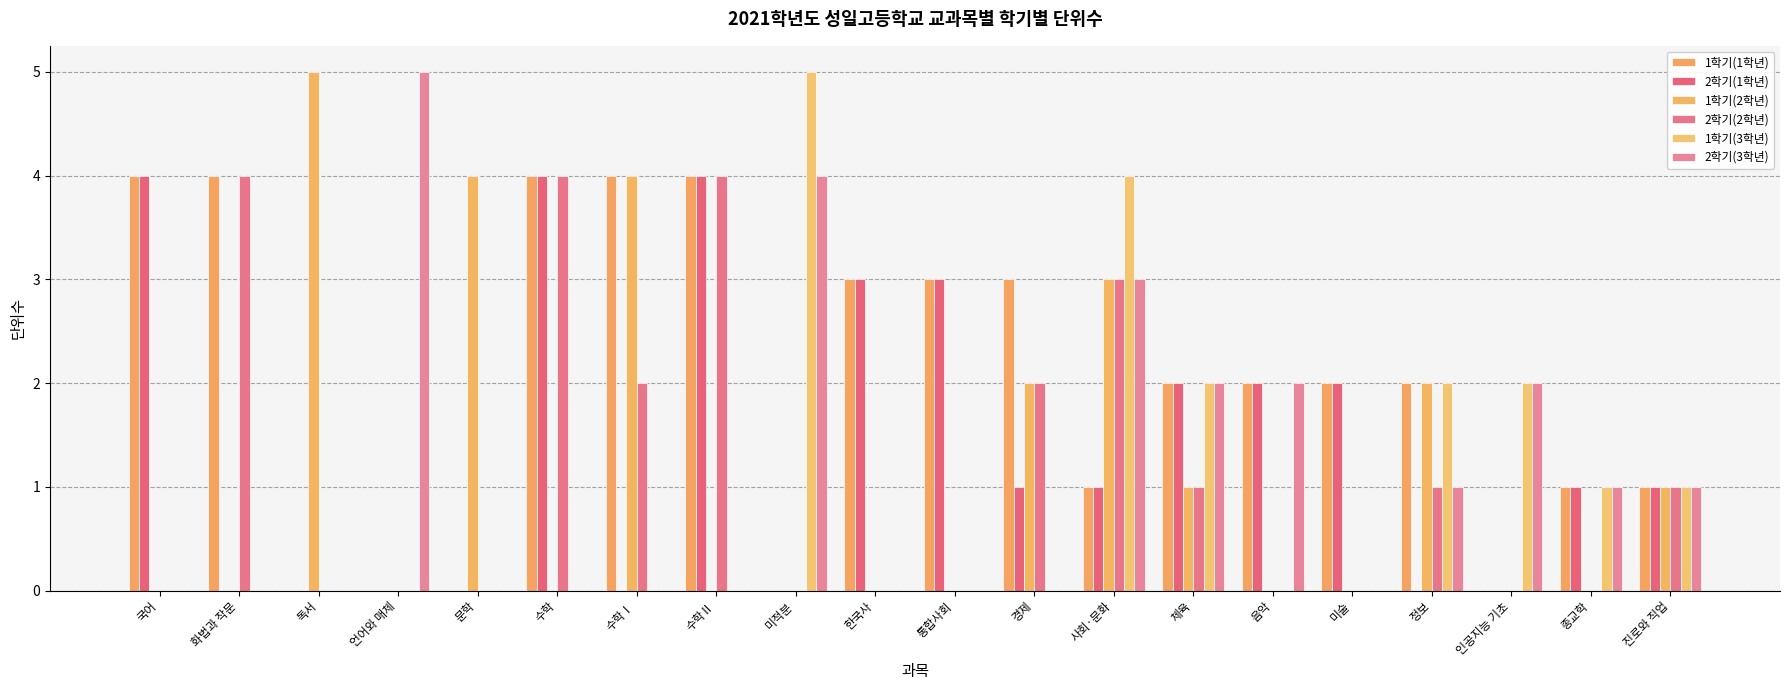

Reading left to right, transcribe all the data shown in this chart.

1학기(1학년): 국어=4	화법과 작문=4	독서=0	언어와 매체=0	문학=0	수학=4	수학Ⅰ=4	수학Ⅱ=4	미적분=0	한국사=3	통합사회=3	경제=3	사회·문화=1	체육=2	음악=2	미술=2	정보=2	인공지능 기초=0	종교학=1	진로와 직업=1
2학기(1학년): 국어=4	화법과 작문=0	독서=0	언어와 매체=0	문학=0	수학=4	수학Ⅰ=0	수학Ⅱ=4	미적분=0	한국사=3	통합사회=3	경제=1	사회·문화=1	체육=2	음악=2	미술=2	정보=0	인공지능 기초=0	종교학=1	진로와 직업=1
1학기(2학년): 국어=0	화법과 작문=0	독서=5	언어와 매체=0	문학=4	수학=0	수학Ⅰ=4	수학Ⅱ=0	미적분=0	한국사=0	통합사회=0	경제=2	사회·문화=3	체육=1	음악=0	미술=0	정보=2	인공지능 기초=0	종교학=0	진로와 직업=1
2학기(2학년): 국어=0	화법과 작문=4	독서=0	언어와 매체=0	문학=0	수학=4	수학Ⅰ=2	수학Ⅱ=4	미적분=0	한국사=0	통합사회=0	경제=2	사회·문화=3	체육=1	음악=0	미술=0	정보=1	인공지능 기초=0	종교학=0	진로와 직업=1
1학기(3학년): 국어=0	화법과 작문=0	독서=0	언어와 매체=0	문학=0	수학=0	수학Ⅰ=0	수학Ⅱ=0	미적분=5	한국사=0	통합사회=0	경제=0	사회·문화=4	체육=2	음악=0	미술=0	정보=2	인공지능 기초=2	종교학=1	진로와 직업=1
2학기(3학년): 국어=0	화법과 작문=0	독서=0	언어와 매체=5	문학=0	수학=0	수학Ⅰ=0	수학Ⅱ=0	미적분=4	한국사=0	통합사회=0	경제=0	사회·문화=3	체육=2	음악=2	미술=0	정보=1	인공지능 기초=2	종교학=1	진로와 직업=1